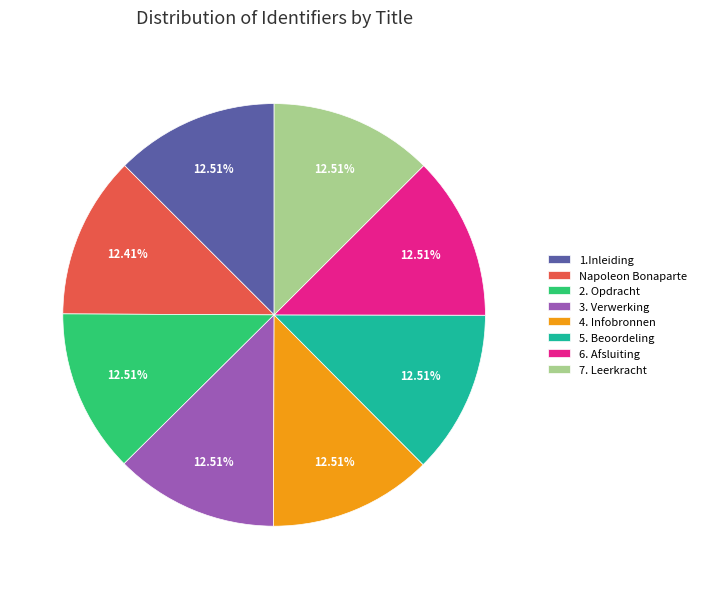

What is the ratio of the value at Napoleon Bonaparte to the value at 6. Afsluiting?

1.0